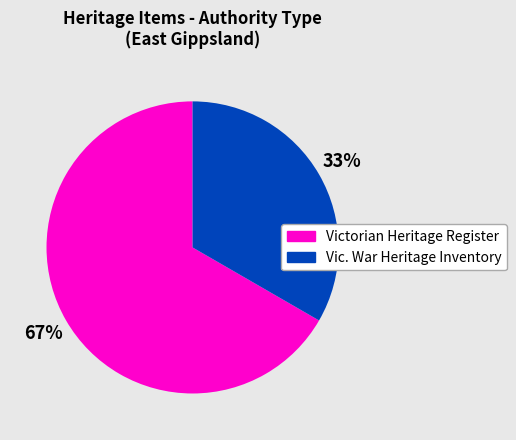

How many segments does this pie chart have?

2